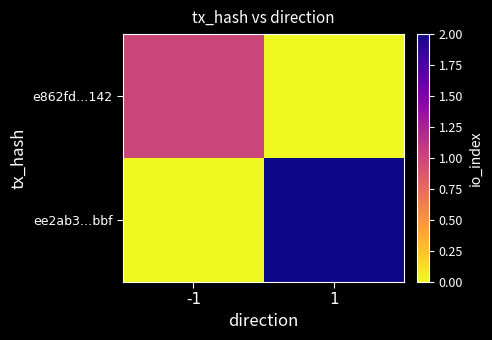

Which category has the highest value across all series?

1